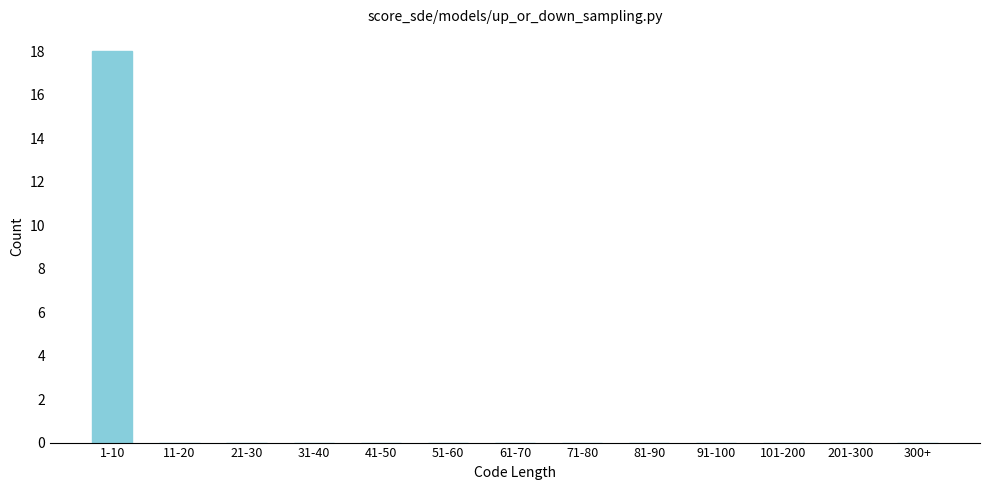

Reading left to right, extract all data points from this chart.

1-10=18	11-20=0	21-30=0	31-40=0	41-50=0	51-60=0	61-70=0	71-80=0	81-90=0	91-100=0	101-200=0	201-300=0	300+=0